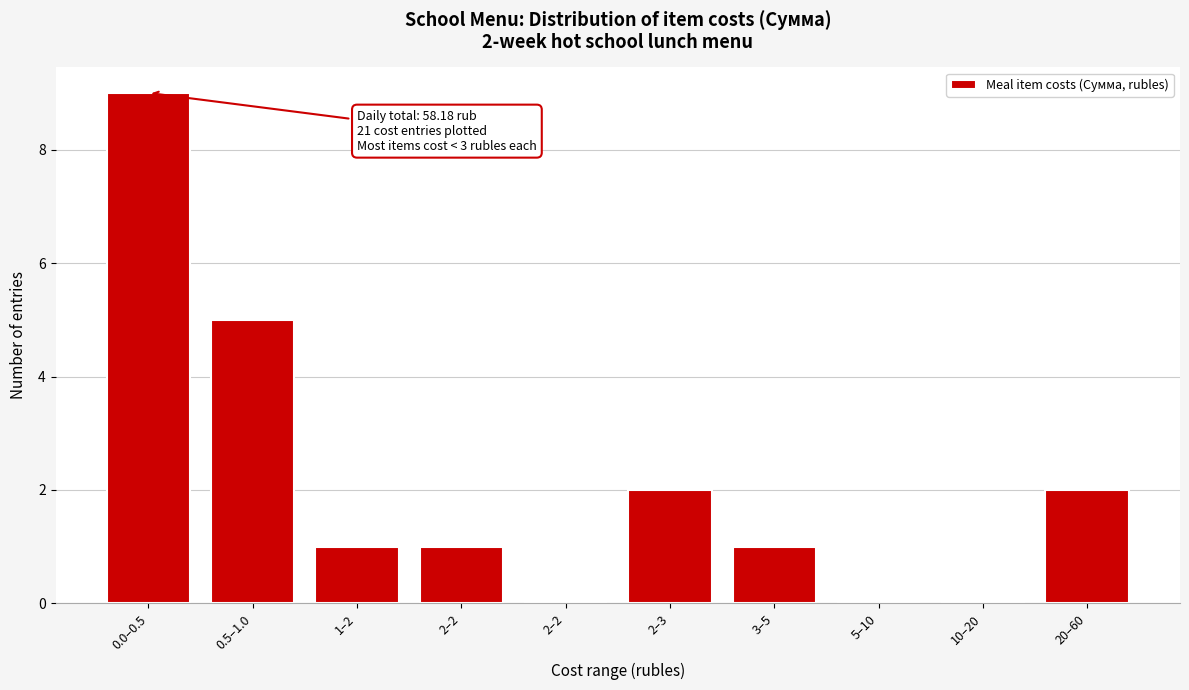

Are the bars horizontal?

No